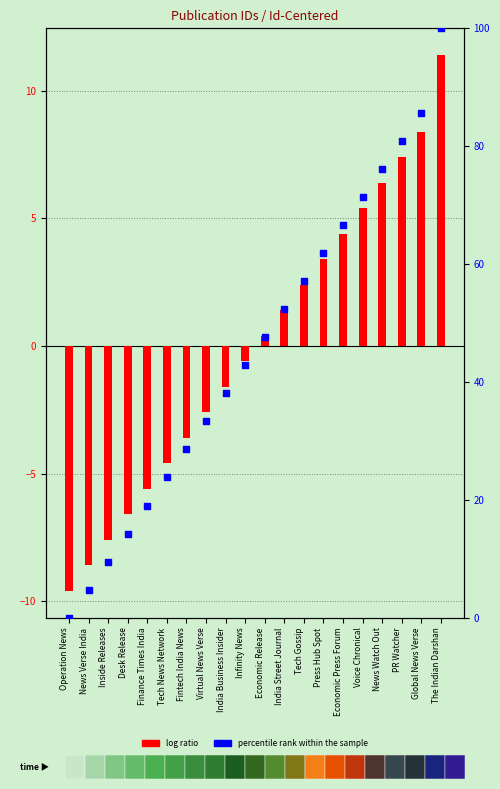

At how many categories does at least one series exceed 10?

17